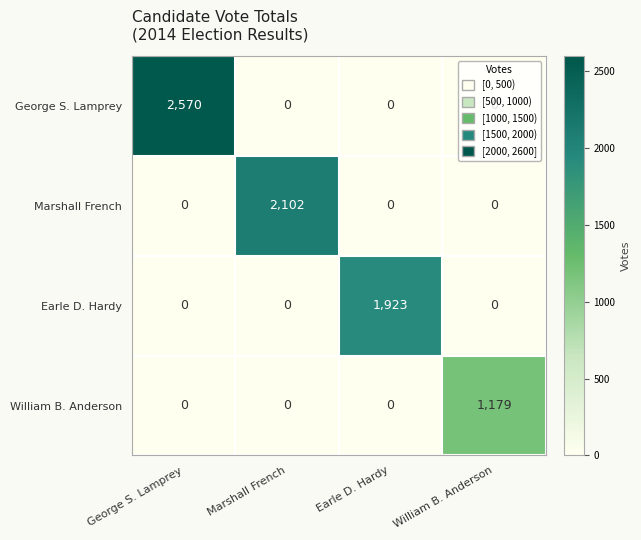

List the series in order of their peak value, highest first.

George S. Lamprey, Marshall French, Earle D. Hardy, William B. Anderson